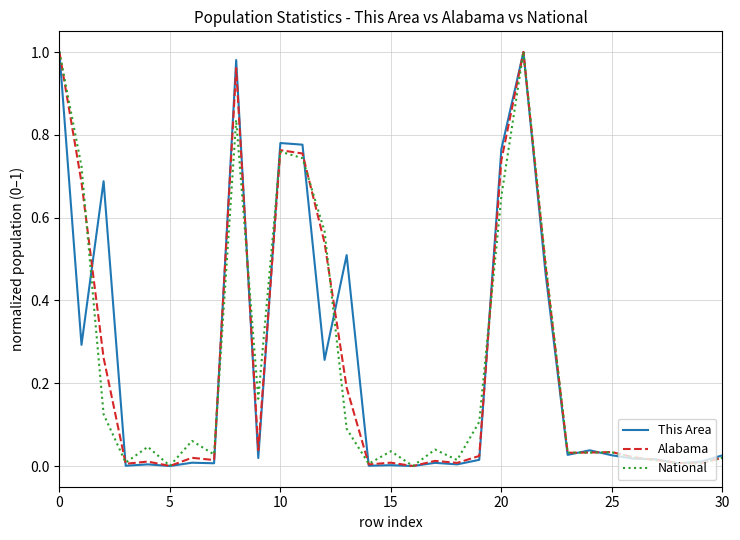

After their last crossing, which series has the higher values: Alabama or This Area?

This Area